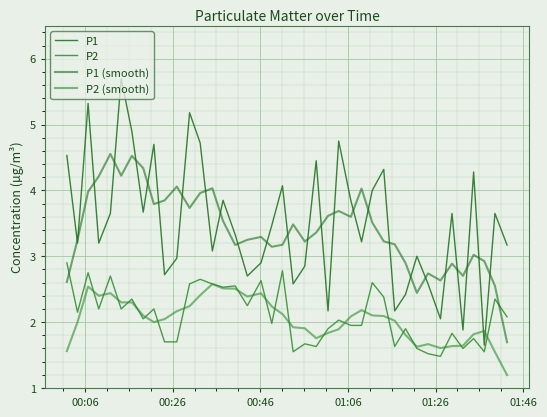

How many lines are shown in the chart?

4